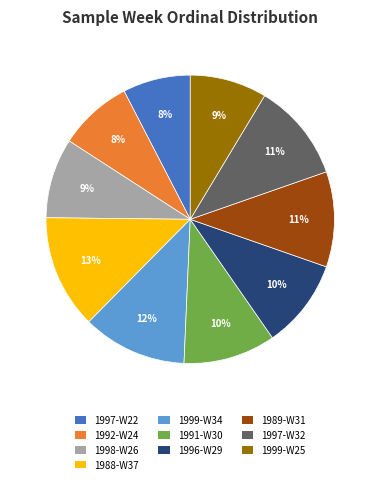

How many segments does this pie chart have?

10